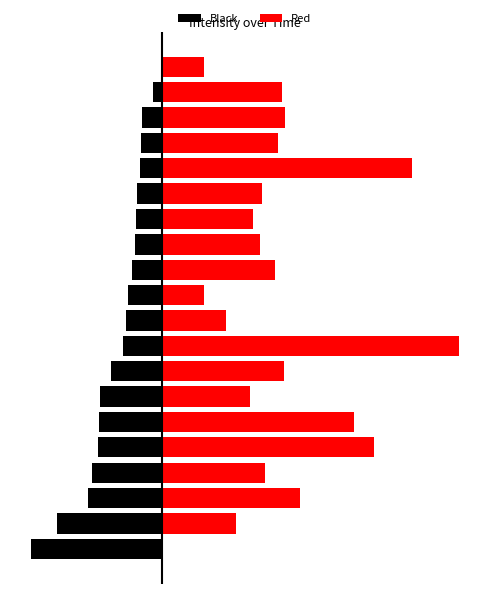

Is it true that Red equals 9.9 at 1?

True